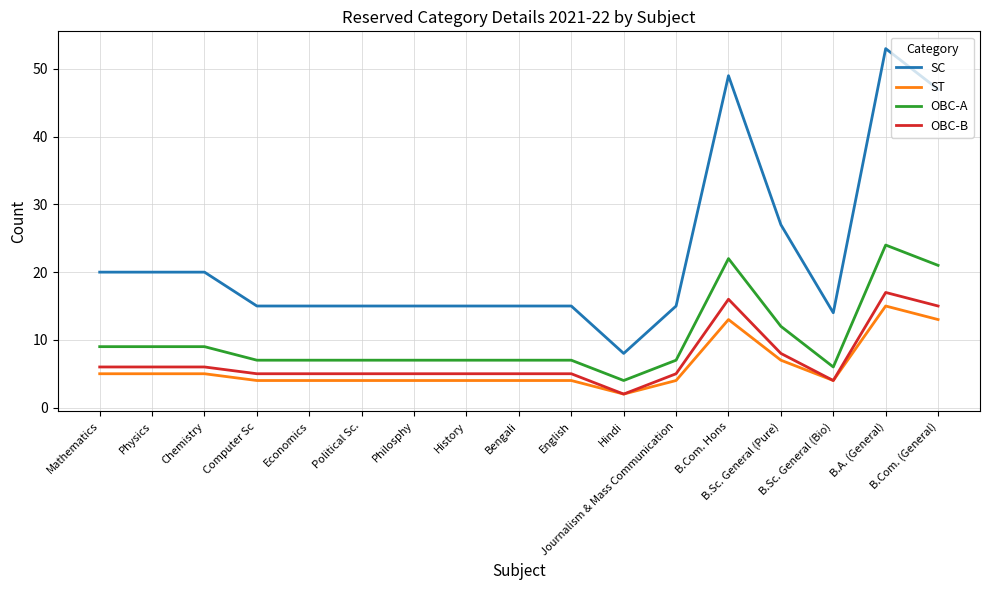

True or false: SC and OBC-A intersect in this chart.

False